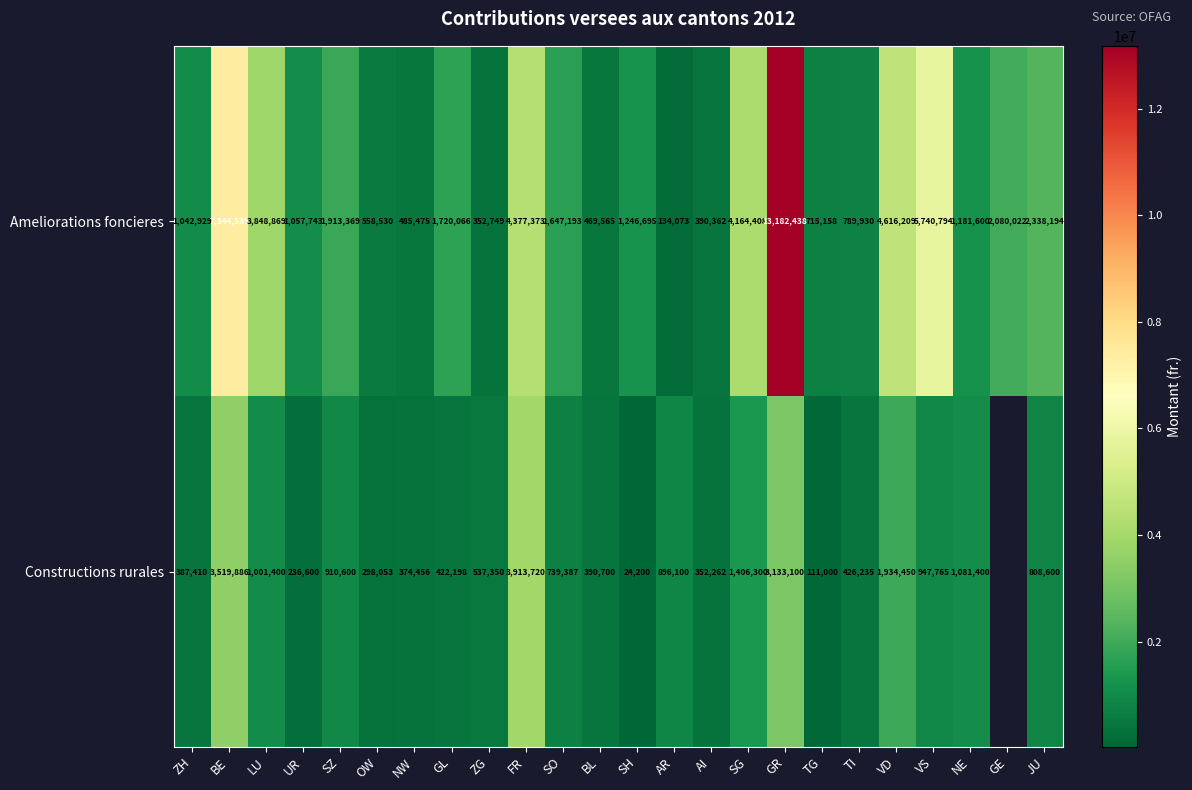

What is the difference between the maximum and minimum values in the Ameliorations foncieres series?

13048365